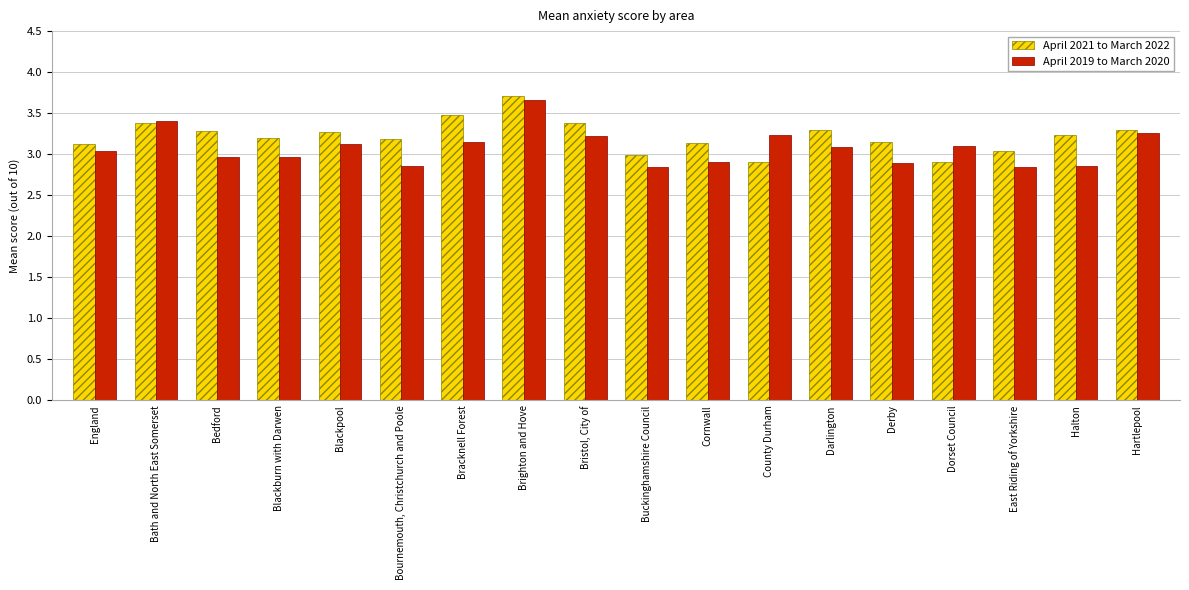

What is the difference between the highest and lowest values at Bracknell Forest?

0.3